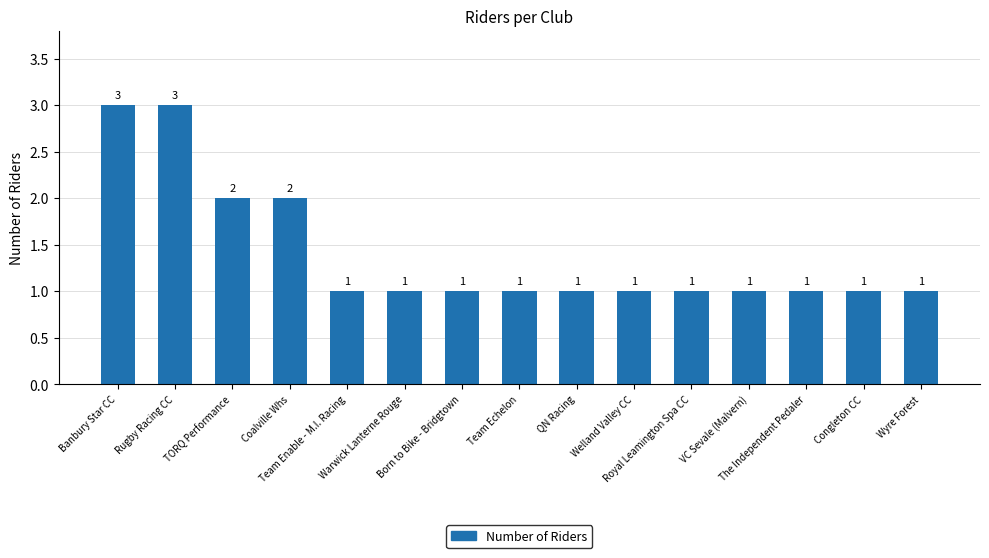

What is the value of the 13th bar from the left?

1